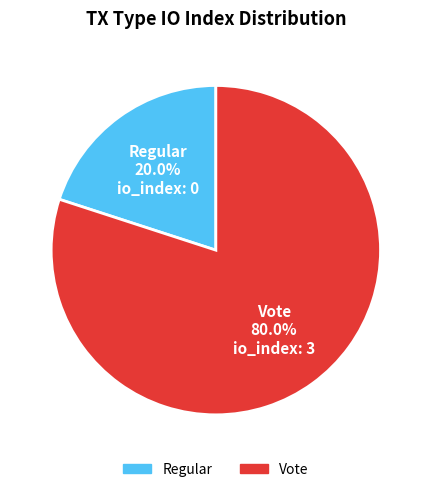

Which category has the biggest portion of the pie?

Vote